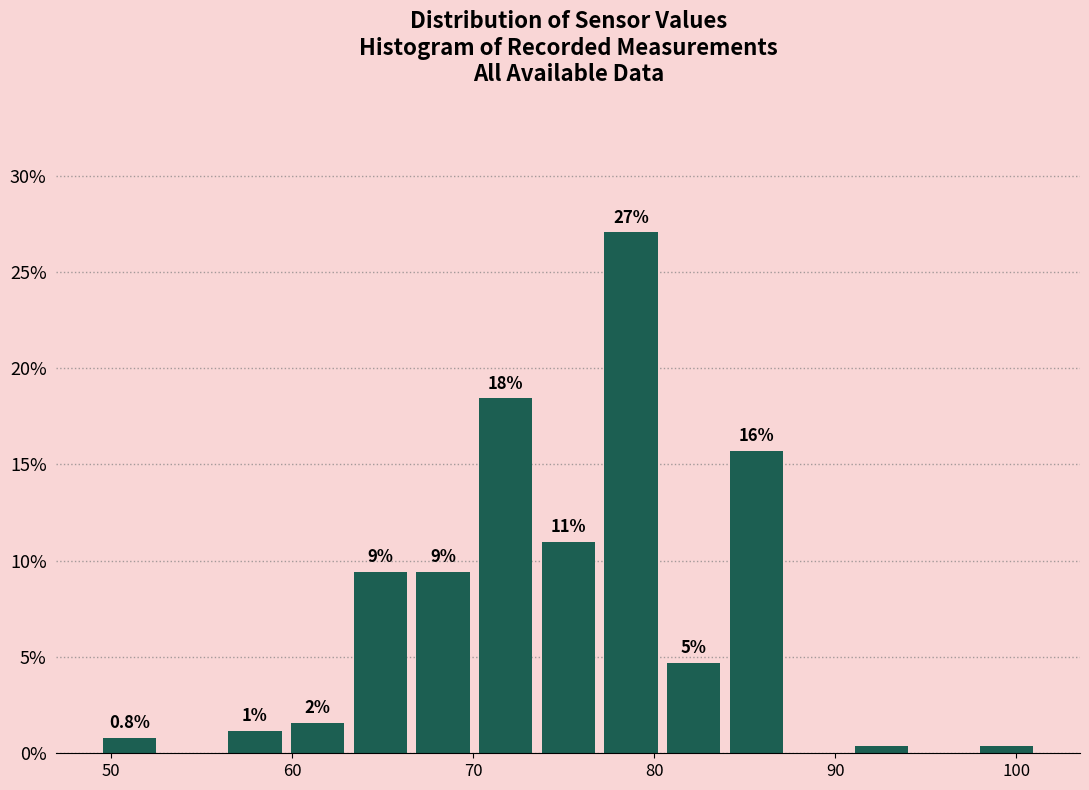

Around what value on the x-axis is the tallest bar? Give the approximate position of its centre, as read against the axis.

79